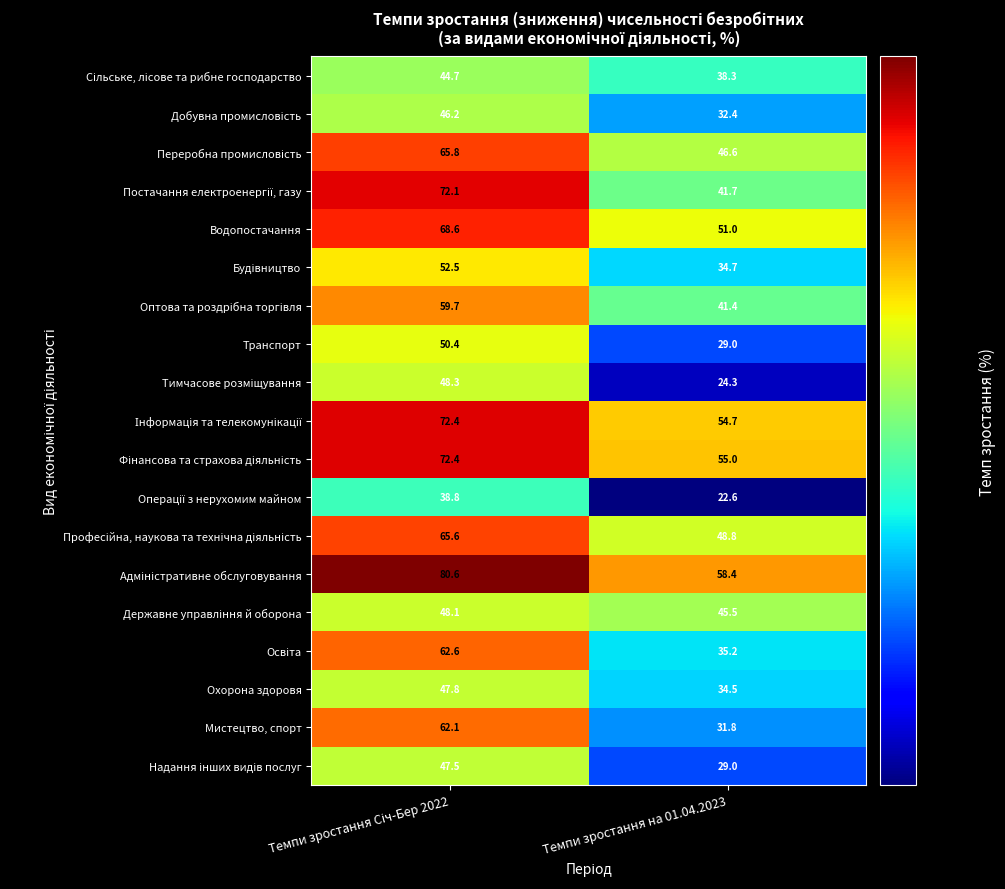

How many data points in Мистецтво, спорт are above 62?

1